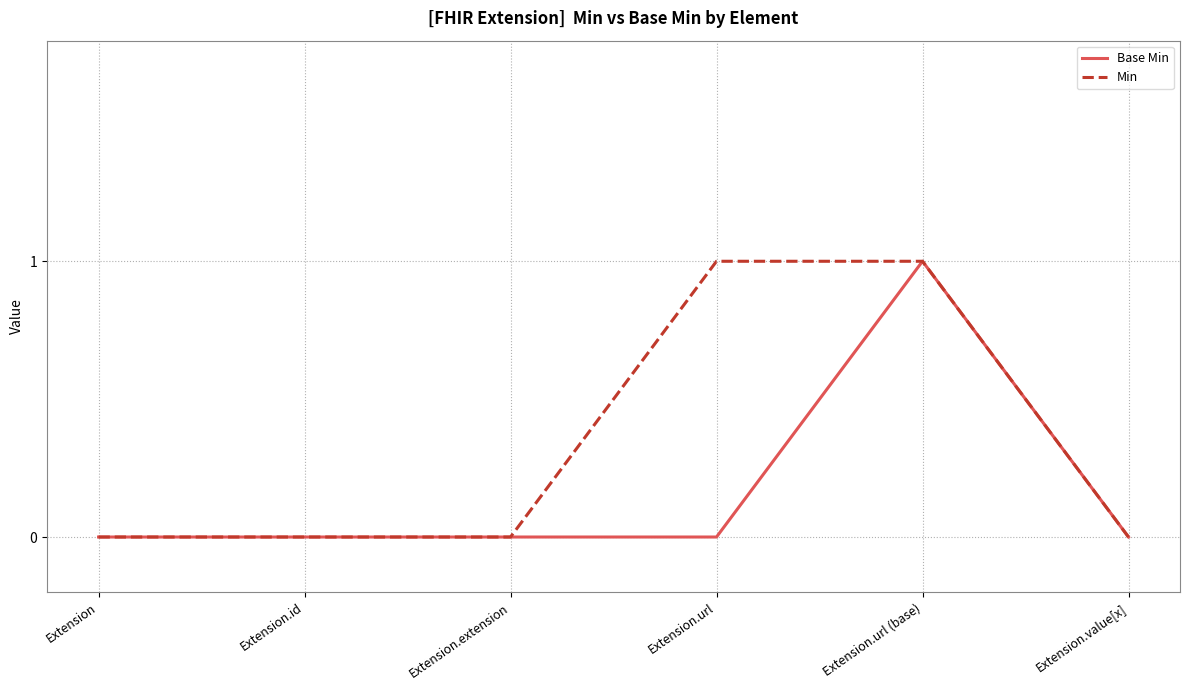

List the series in order of their overall mean, lowest first.

Base Min, Min